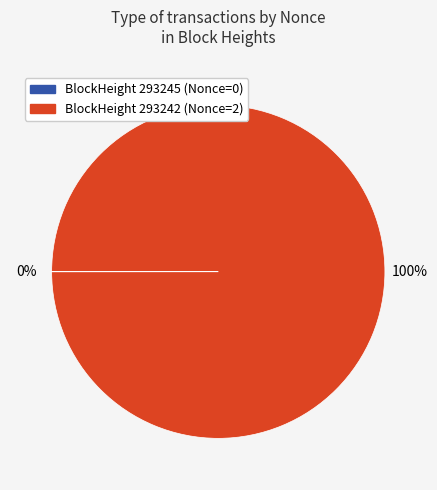

Is there any slice that represents more than half of the pie?

Yes